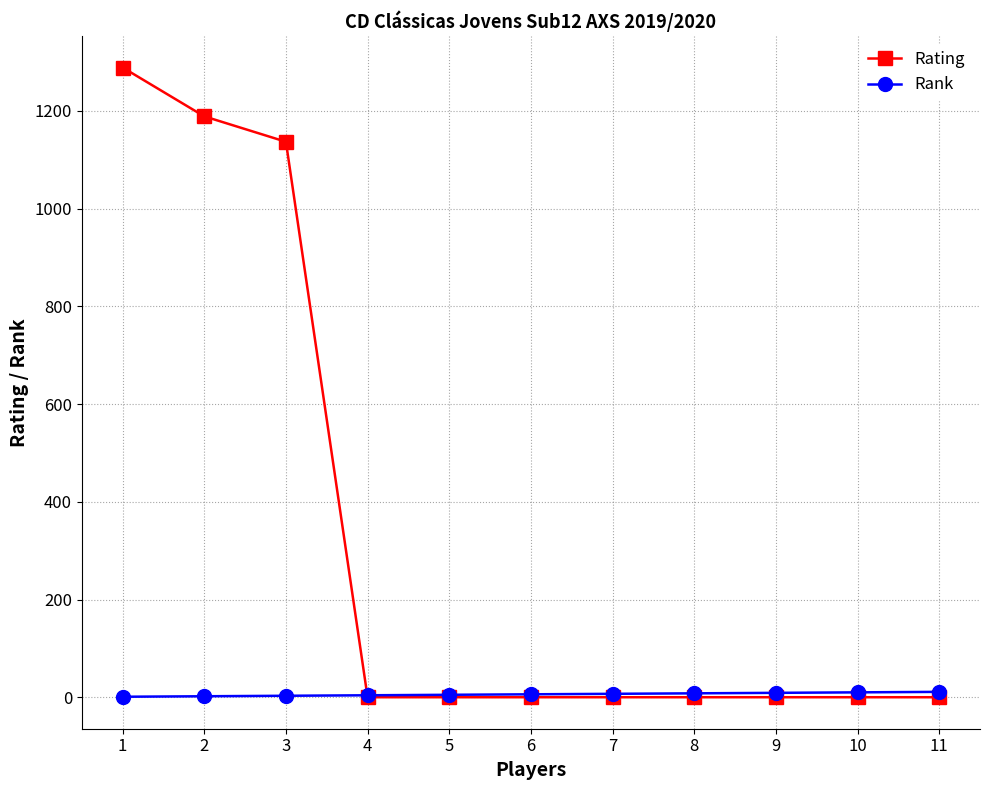

Which series has the widest spread of values?

Rating